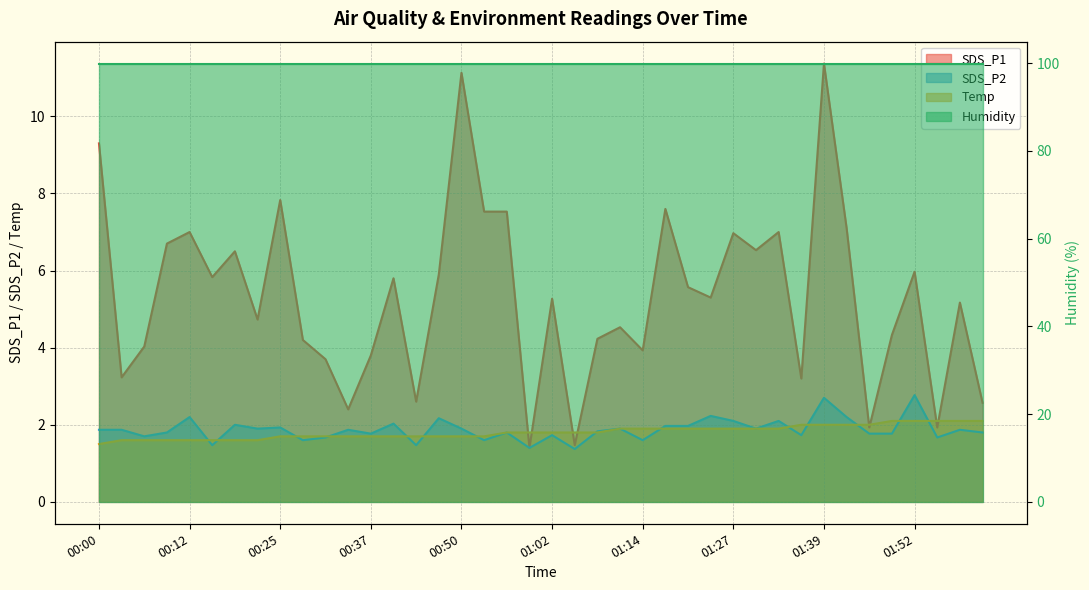

What is the difference between the maximum and minimum values in the Temp series?

0.6